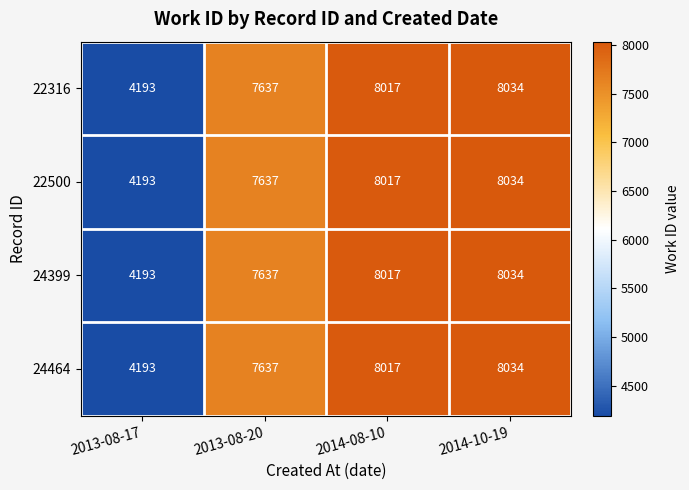

Reading left to right, list all the values displayed in this chart.

22316: 2013-08-17=4193	2013-08-20=7637	2014-08-10=8017	2014-10-19=8034
22500: 2013-08-17=4193	2013-08-20=7637	2014-08-10=8017	2014-10-19=8034
24399: 2013-08-17=4193	2013-08-20=7637	2014-08-10=8017	2014-10-19=8034
24464: 2013-08-17=4193	2013-08-20=7637	2014-08-10=8017	2014-10-19=8034